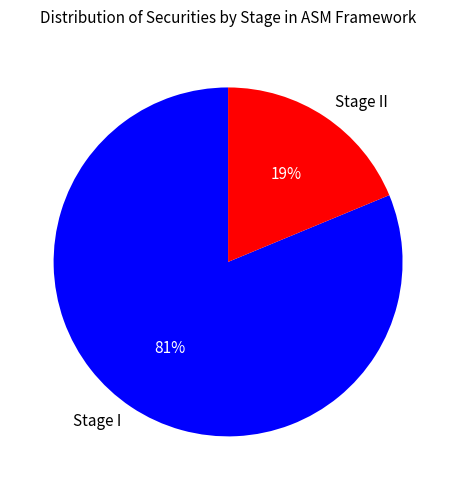

Which has a higher value, Stage I or Stage II?

Stage I